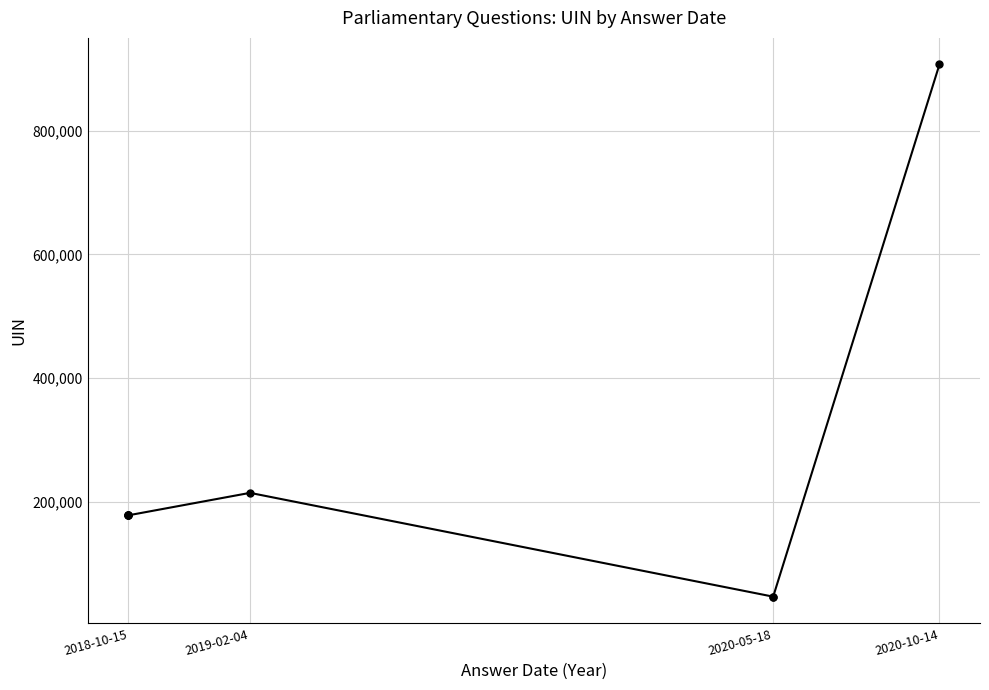

The value at 2020-05-18 is 45980. True or false?

True